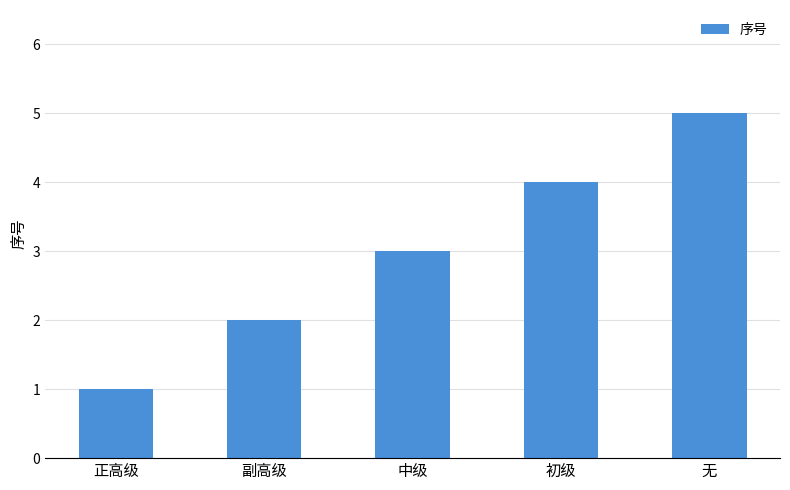

The value at 初级 is 6. True or false?

False